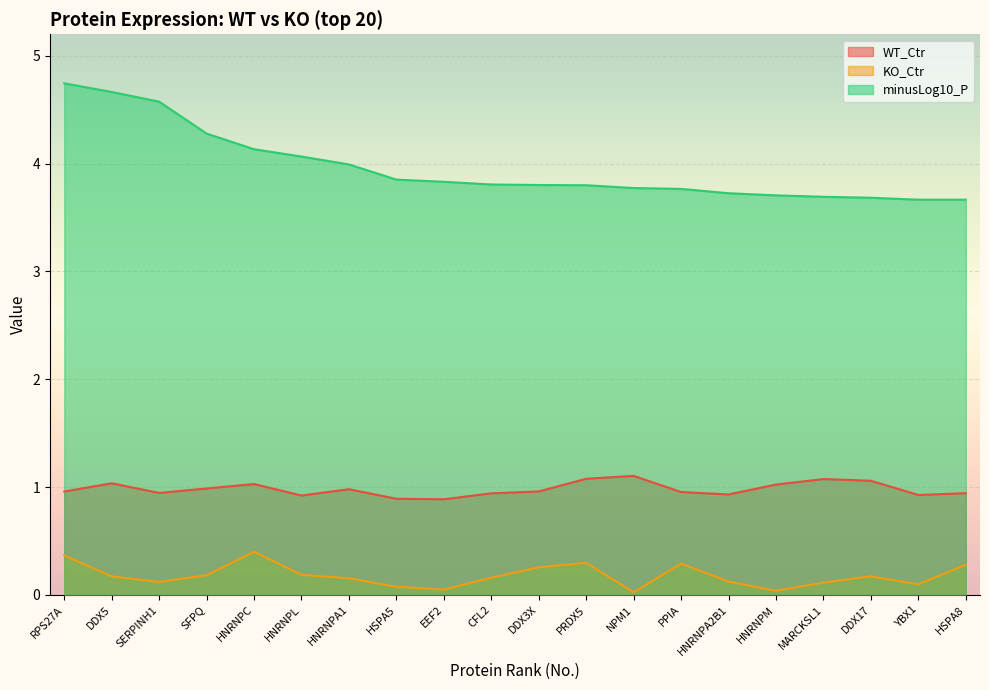

What is the spread (max minus min) of values at RPS27A?

4.4